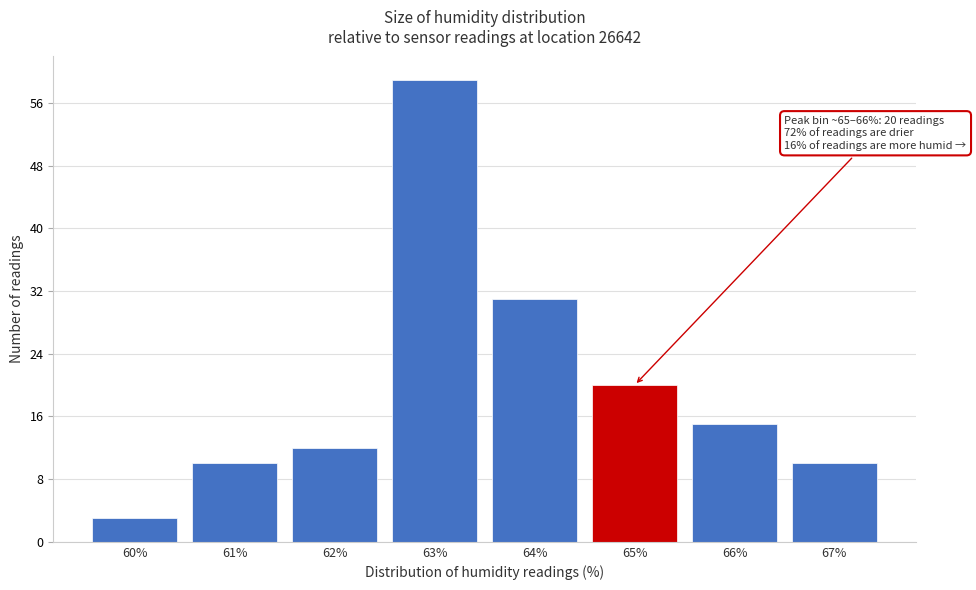

Reading left to right, what are all the values shown in this chart?

60%=3	61%=10	62%=12	63%=59	64%=31	65%=20	66%=15	67%=10